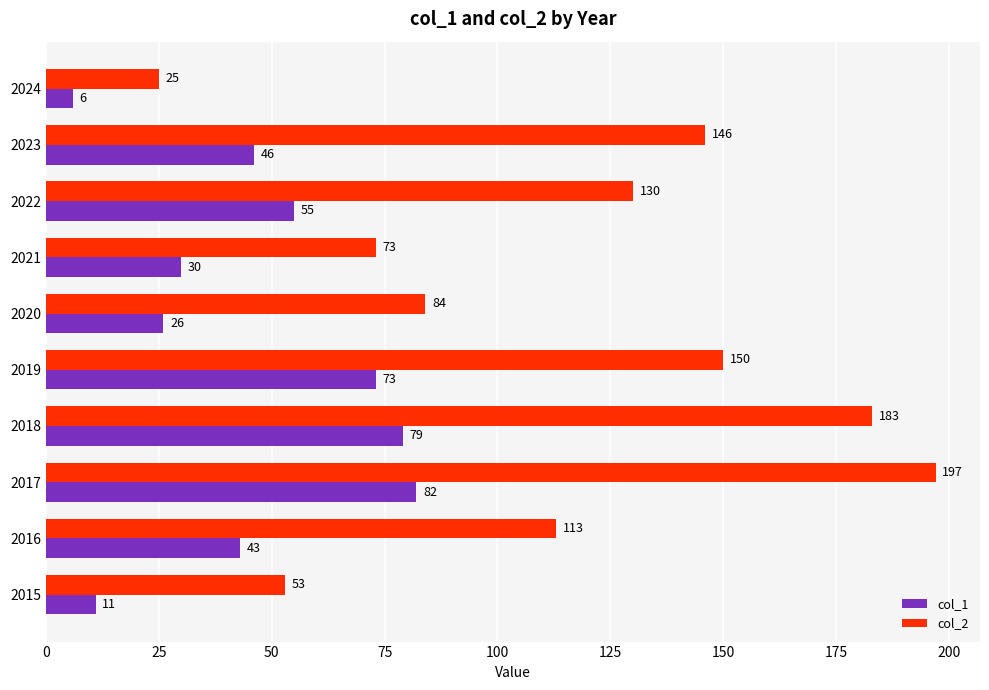

Is it true that col_2 equals 216 at 2022?

False